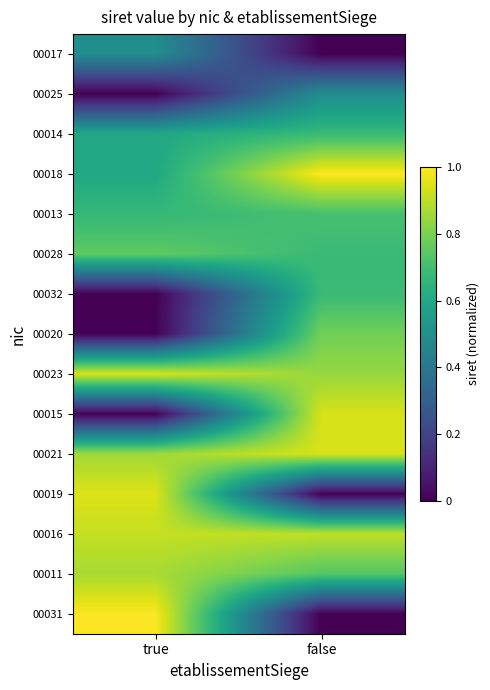

Reading right to left, what are all the values shown in this chart?

00017: false=0.0	true=0.5
00025: false=0.5	true=0.0
00014: false=0.7	true=0.6
00018: false=1.0	true=0.6
00013: false=0.7	true=0.7
00028: false=0.7	true=0.8
00032: false=0.7	true=0.0
00020: false=0.8	true=0.0
00023: false=0.8	true=0.9
00015: false=0.9	true=0.0
00021: false=0.9	true=0.9
00019: false=0.0	true=0.9
00016: false=0.9	true=0.9
00011: false=0.7	true=0.9
00031: false=0.0	true=1.0